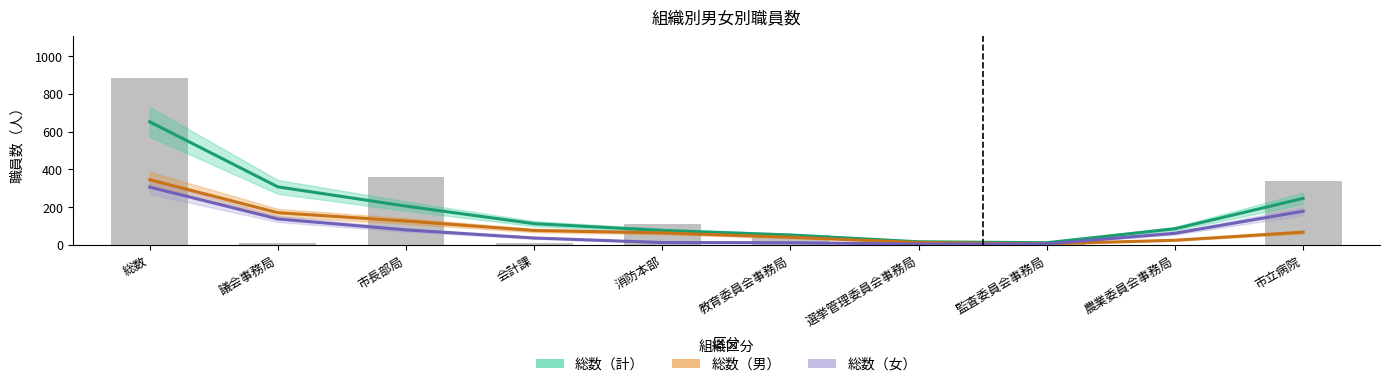

Are the bars grouped side by side (vs. stacked)?

Yes